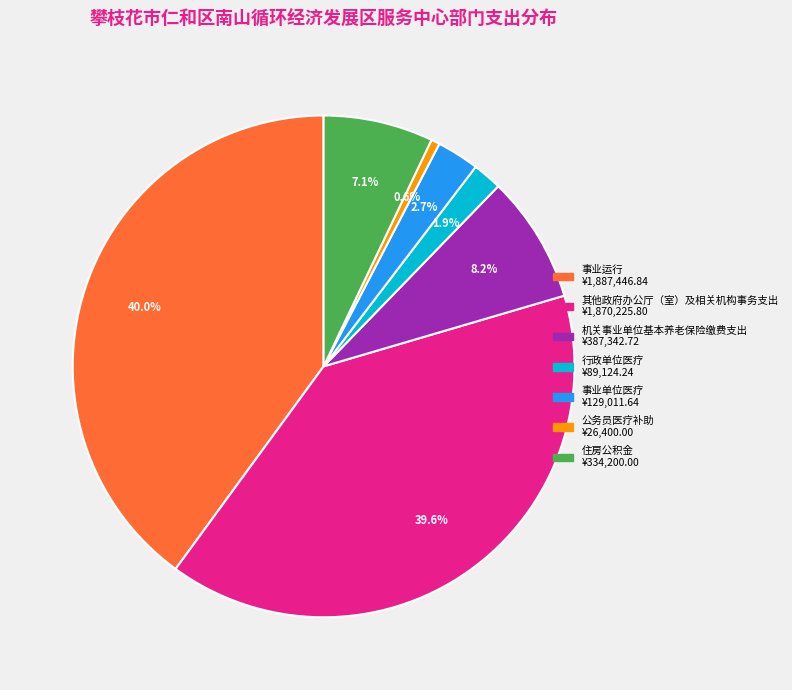

Is 事业单位医疗 the majority of the pie?

No